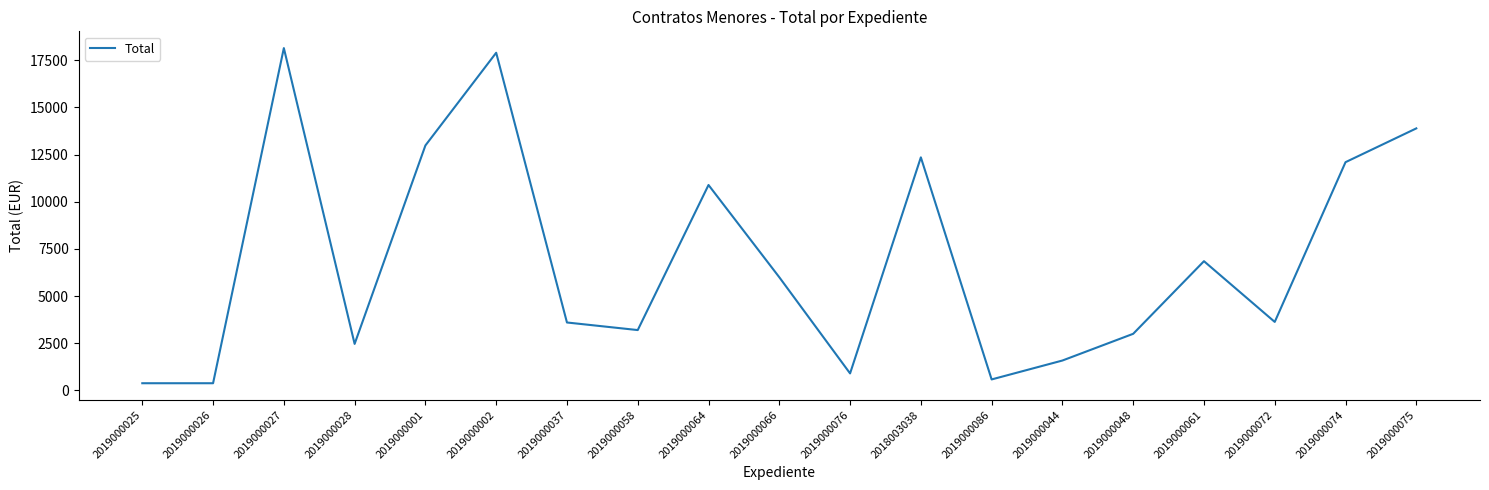

Which category has the highest value across all series?

2019000027